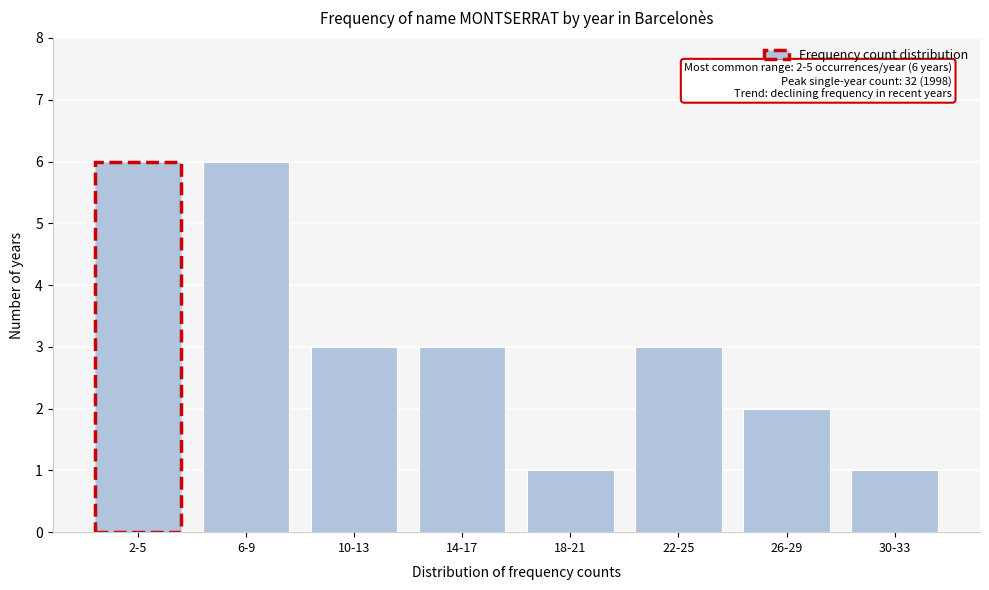

Reading left to right, list all the values displayed in this chart.

2-5=6	6-9=6	10-13=3	14-17=3	18-21=1	22-25=3	26-29=2	30-33=1